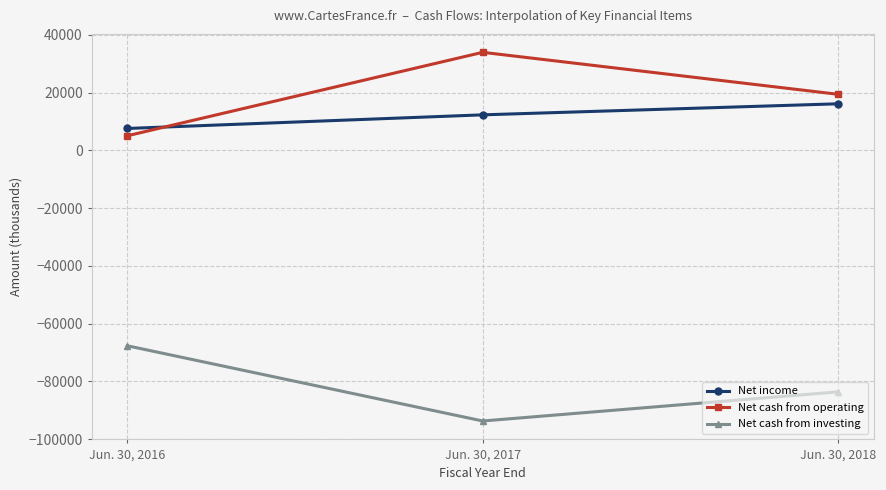

Which series has the largest total across all categories?

Net cash from operating